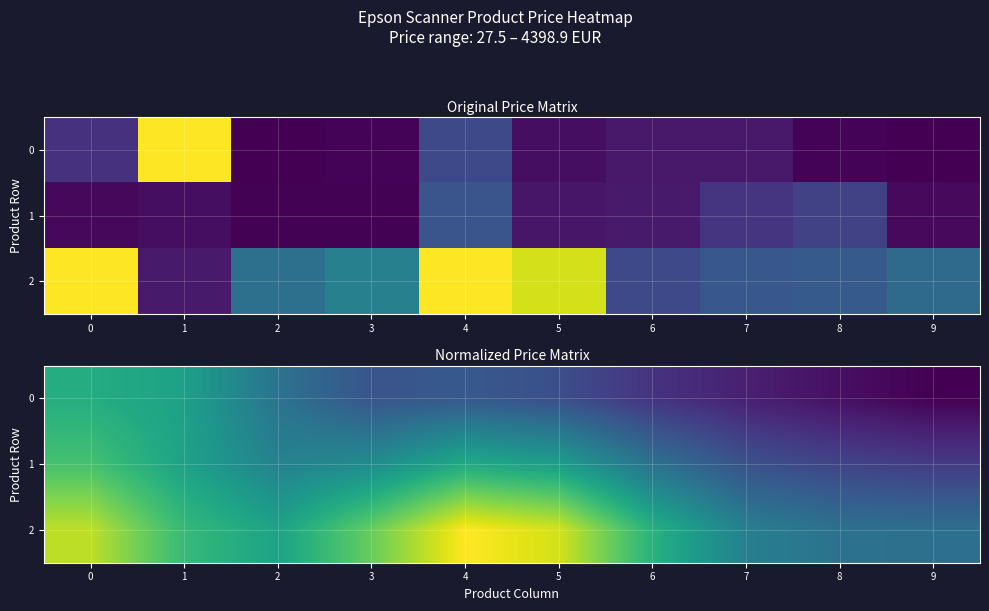

Is it true that row_0 equals 1949.1 at 0?

False